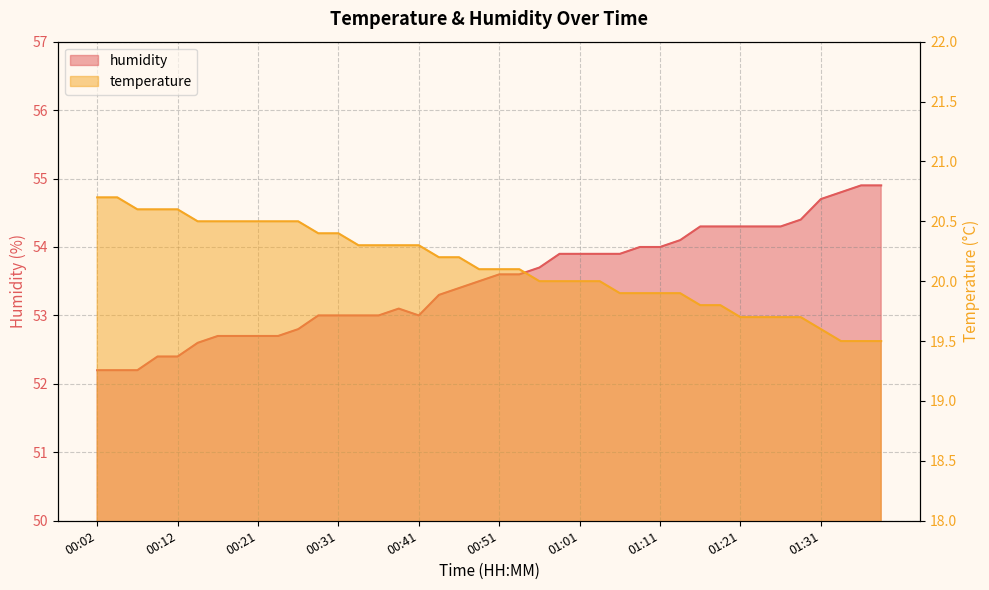

What is the label of the 35th point from the left?

01:26